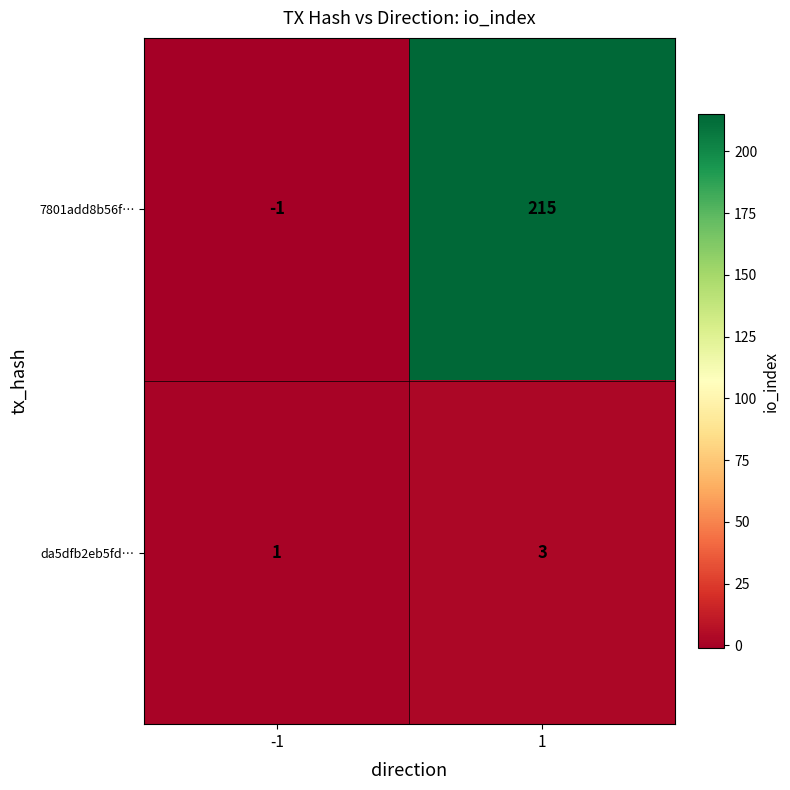

What is the total value across all series at 1?

218